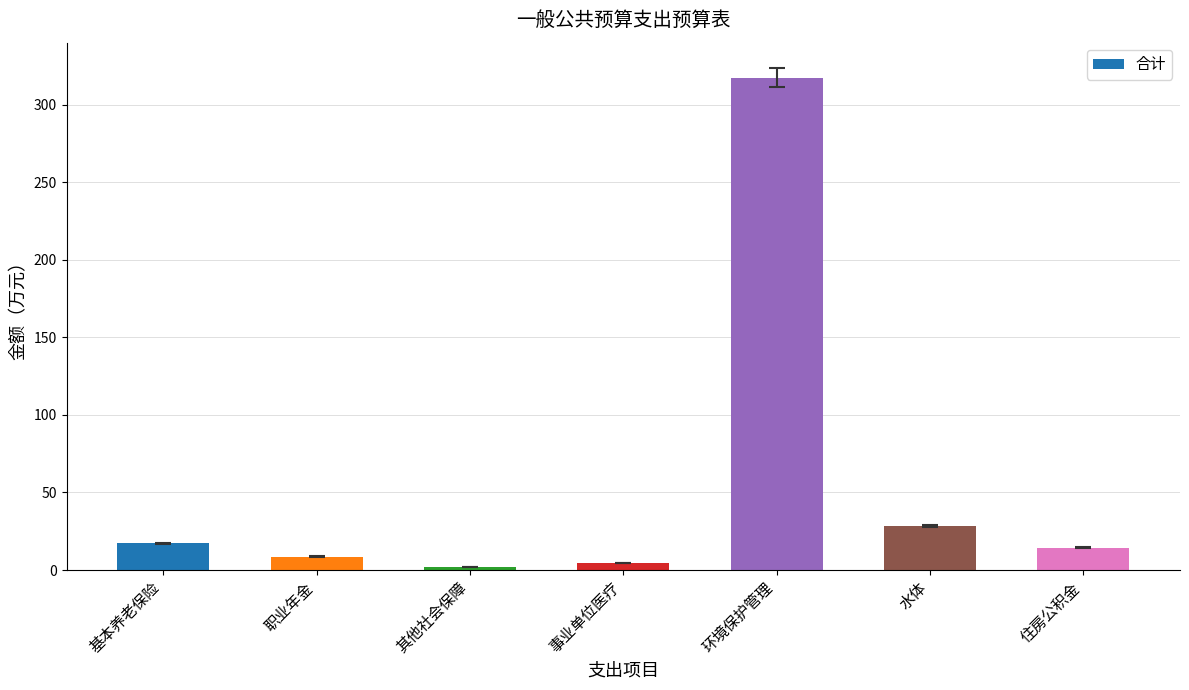

At which label is the value closest to 159?

水体